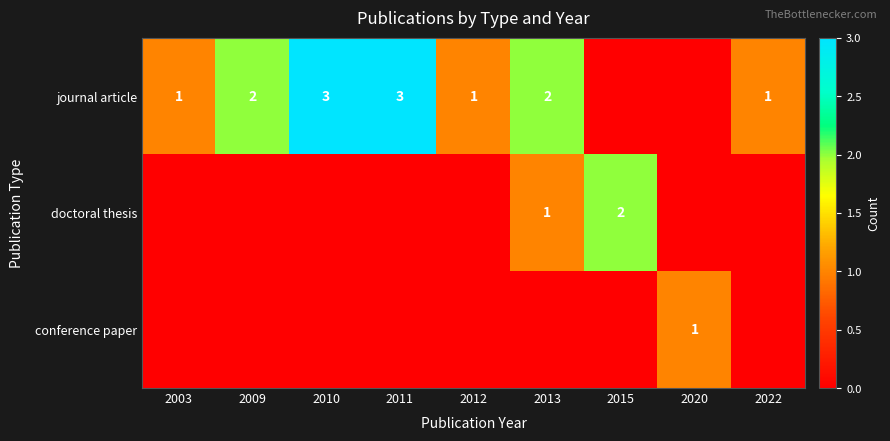

The journal article series shows 5 at 2010. True or false?

False